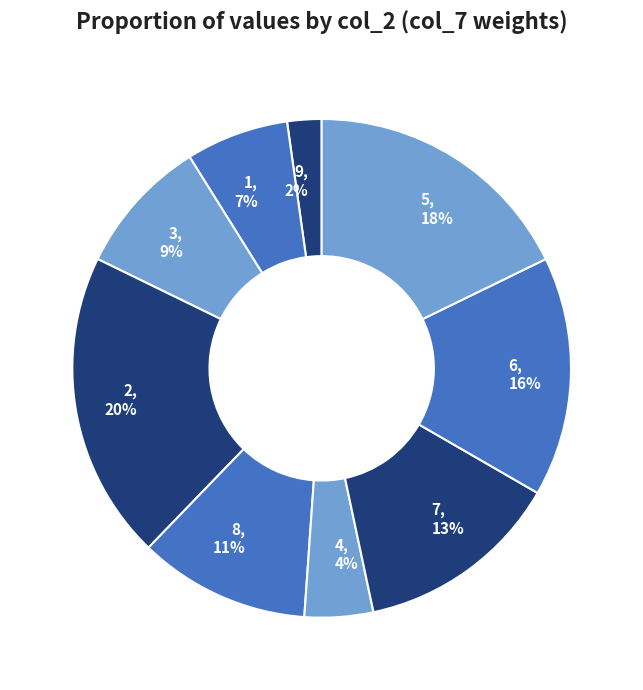

Is it true that 1 is 1% of the pie?

False